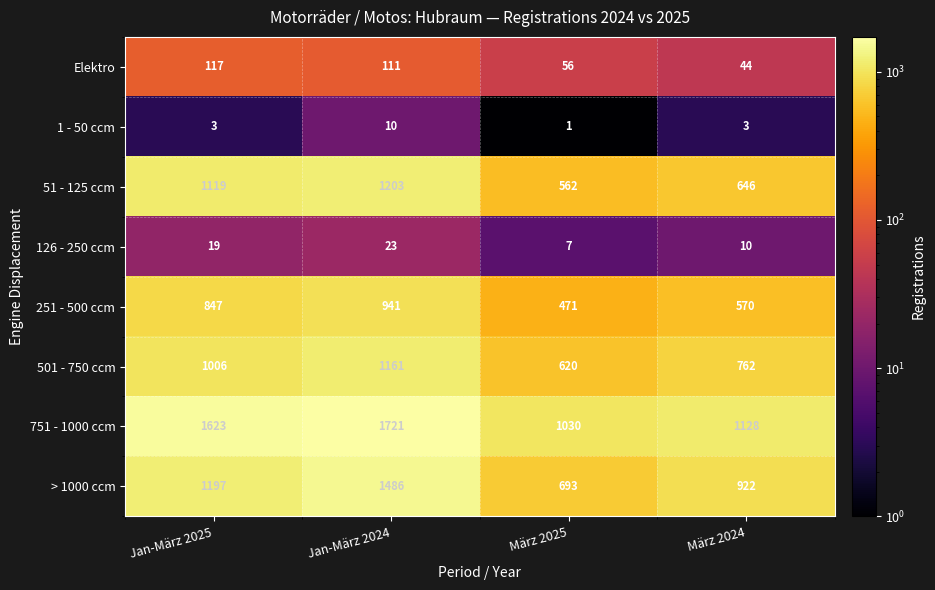

The value of Elektro at Jan-März 2024 is 162. True or false?

False